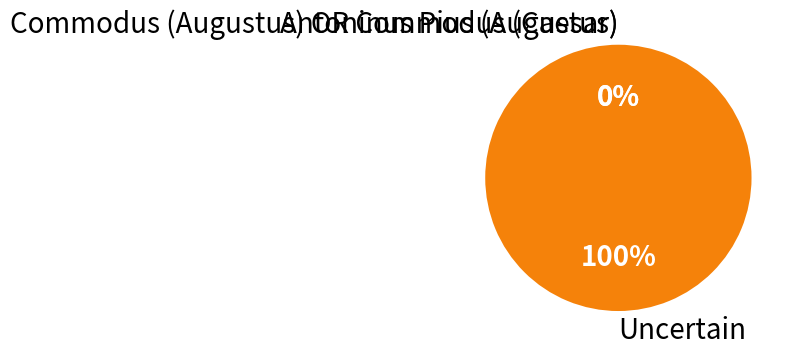

To the nearest percent, what is the difference between the largest and smallest slice percentages?

100%